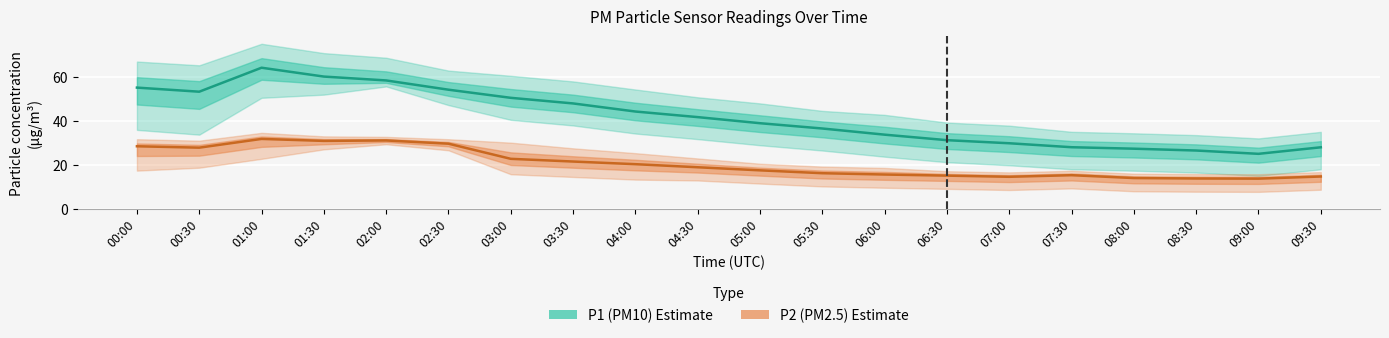

Read the P2 (PM2.5) value at 01:30.

30.9